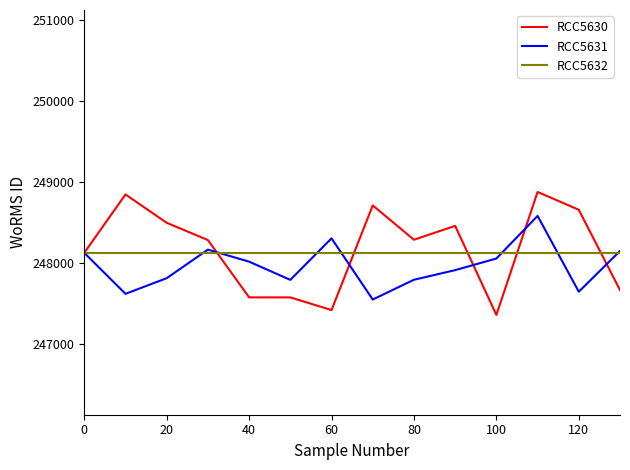

What is the highest value of the RCC5632 series?

248124.0